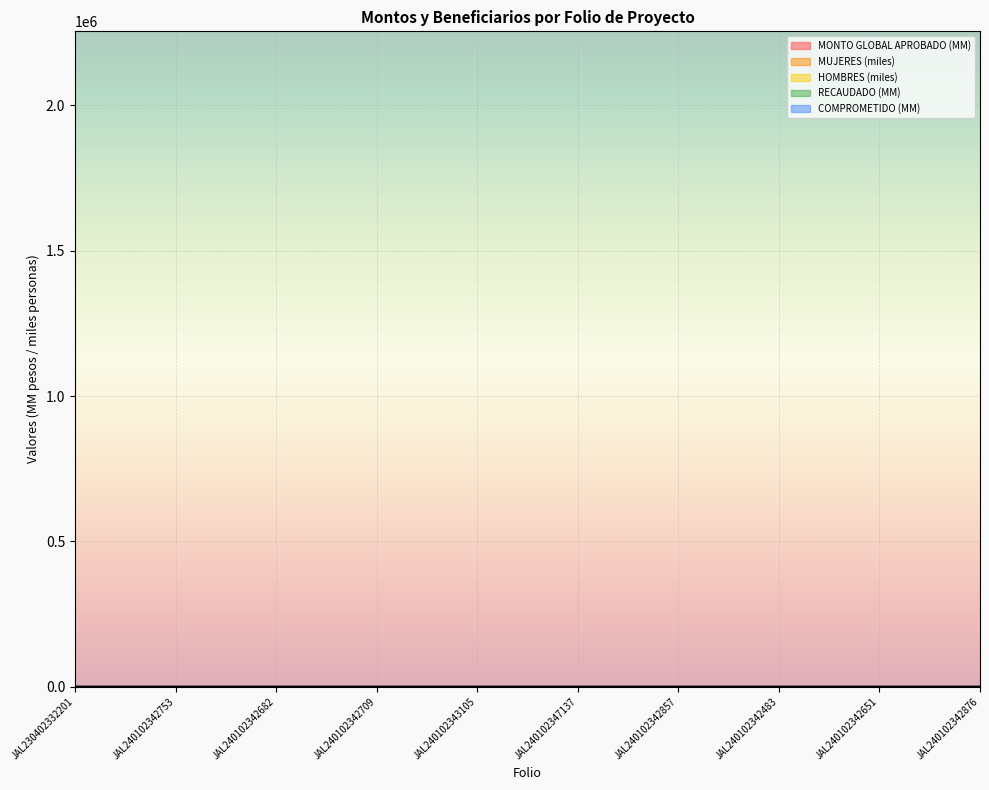

True or false: RECAUDADO has more than 0 points higher than both neighbors.

False